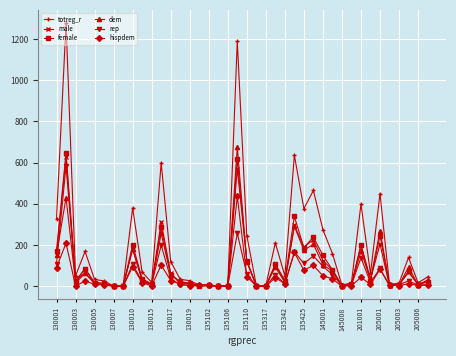

How many lines are shown in the chart?

6